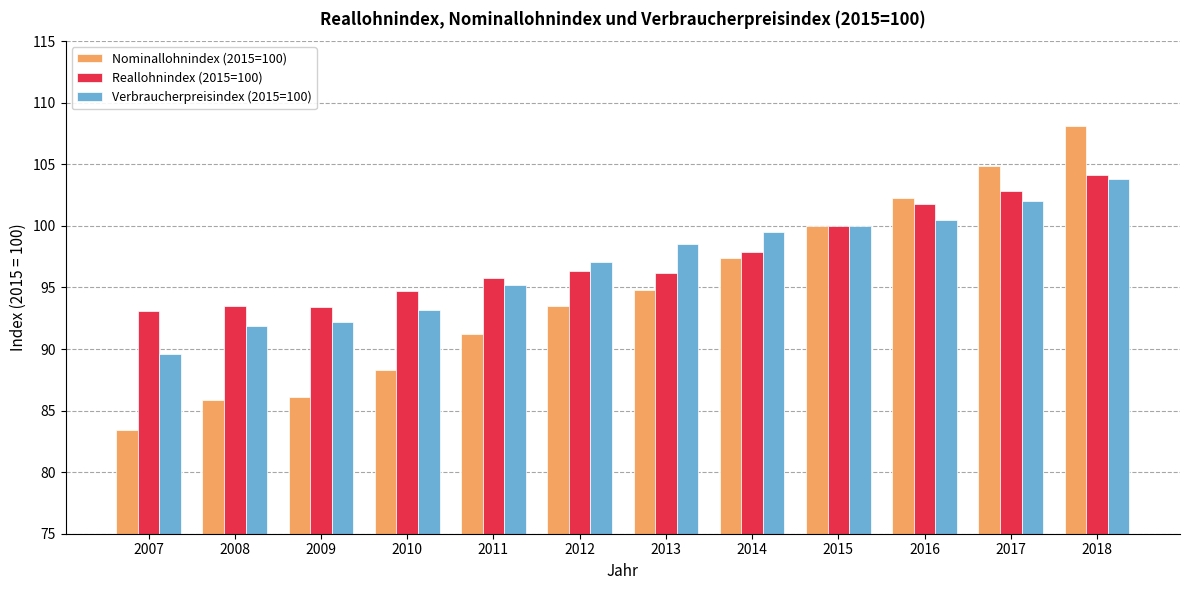

What is the sum of the Reallohnindex (2015=100) values at 2011 and 2017?

198.6